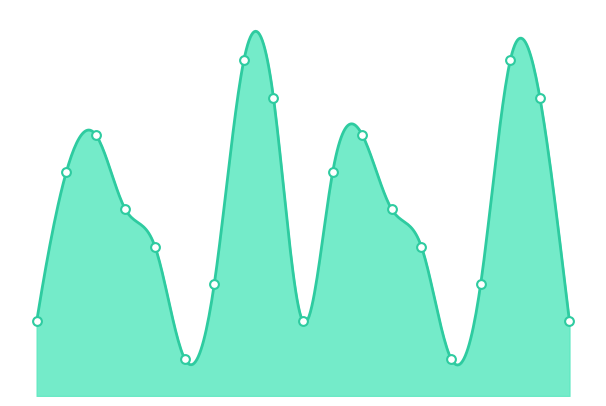

What is the change in value from 5 to 7?

+4